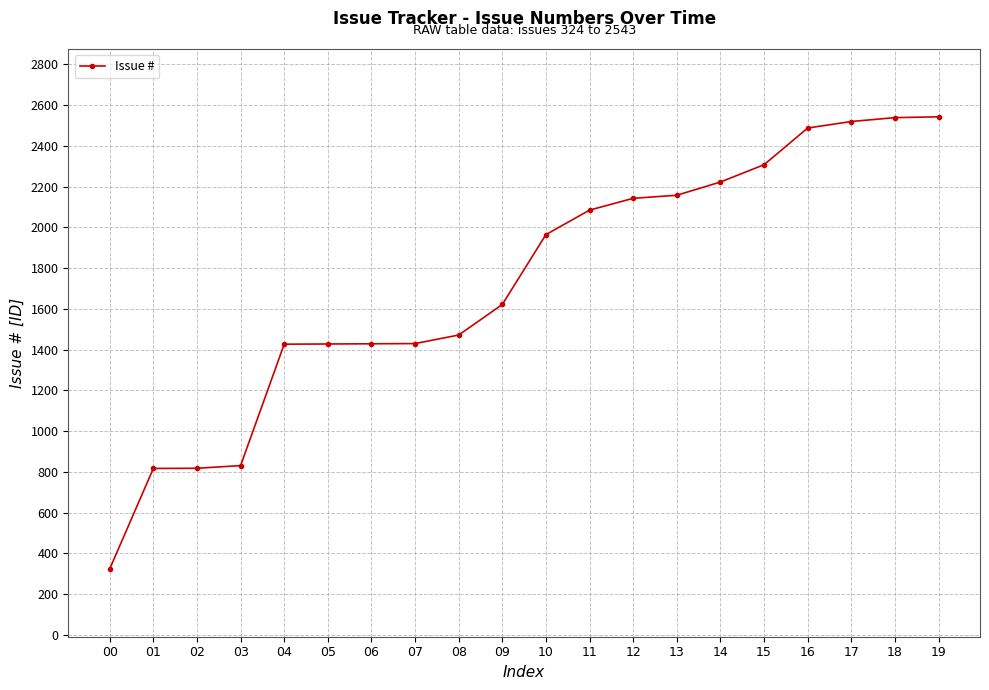

Read the value at 03, to the nearest 100.

800